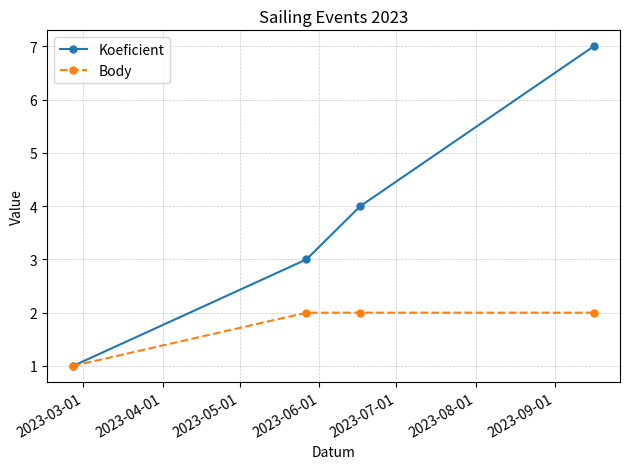

What is the maximum value shown in the chart?

7